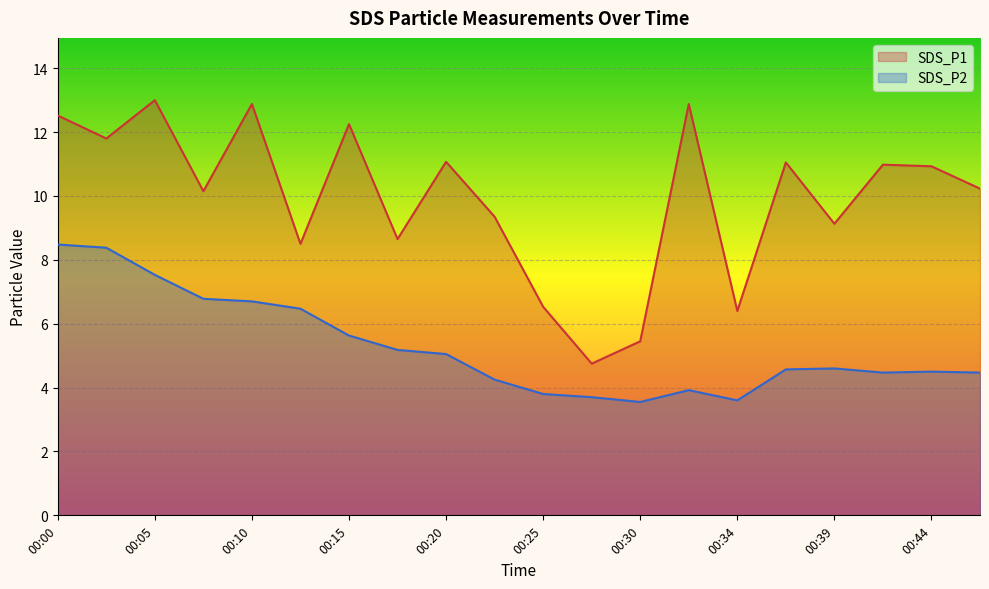

The SDS_P2 series shows 5.2 at 00:17. True or false?

True